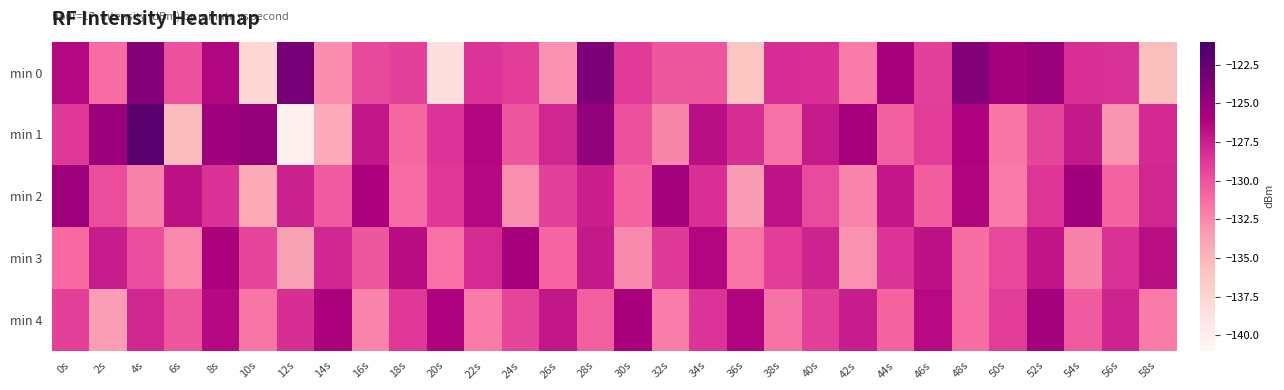

Count the number of data series in this chart.

5